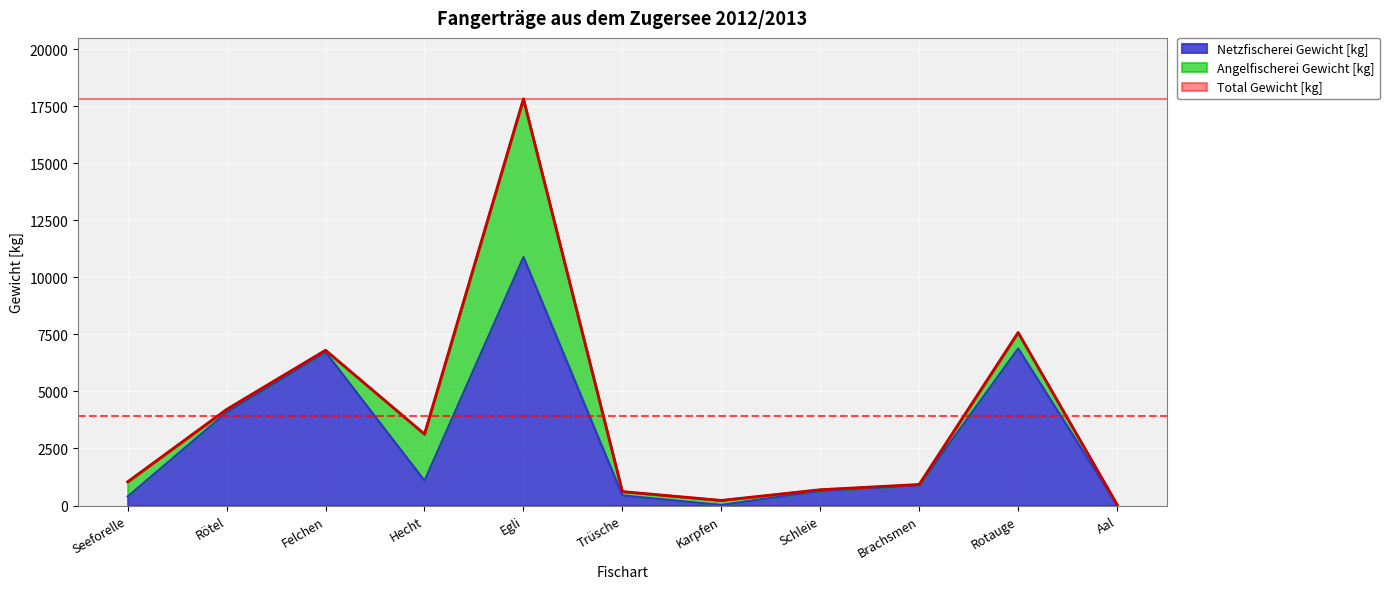

Is it true that Netzfischerei Gewicht [kg] equals 16517 at Egli?

False